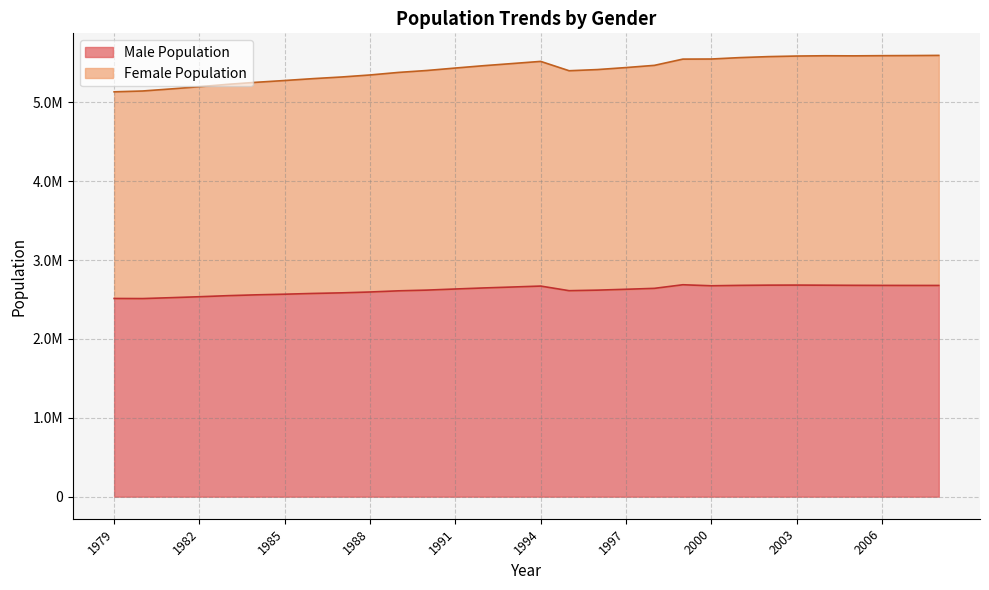

Does the chart display data point markers on the line(s)?

No